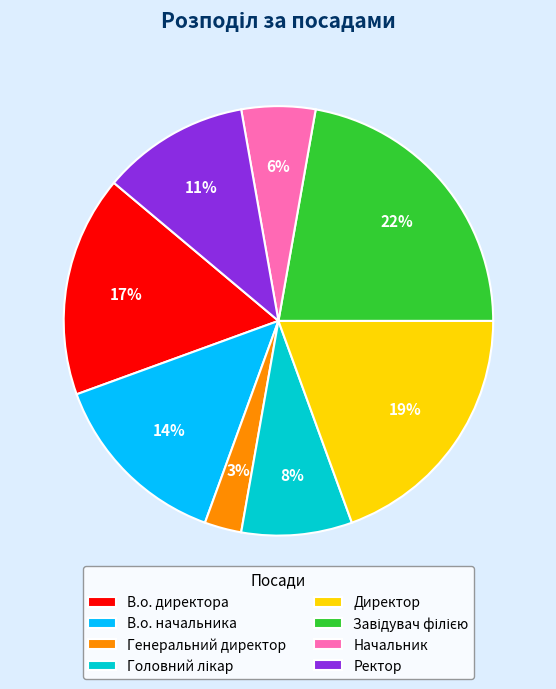

Which slice is the smallest?

Генеральний директор